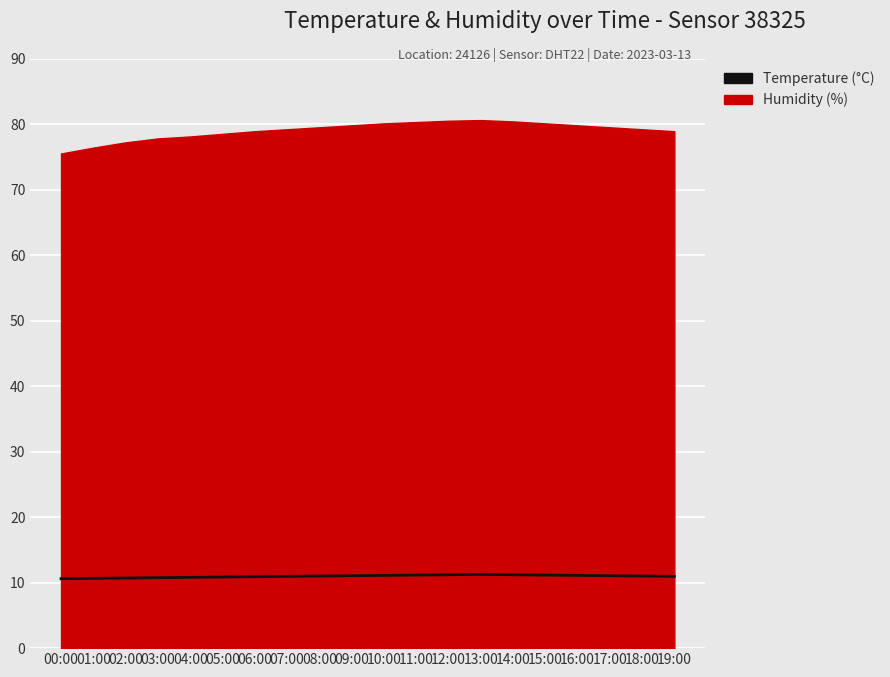

What is the label of the 11th point from the right?

09:00